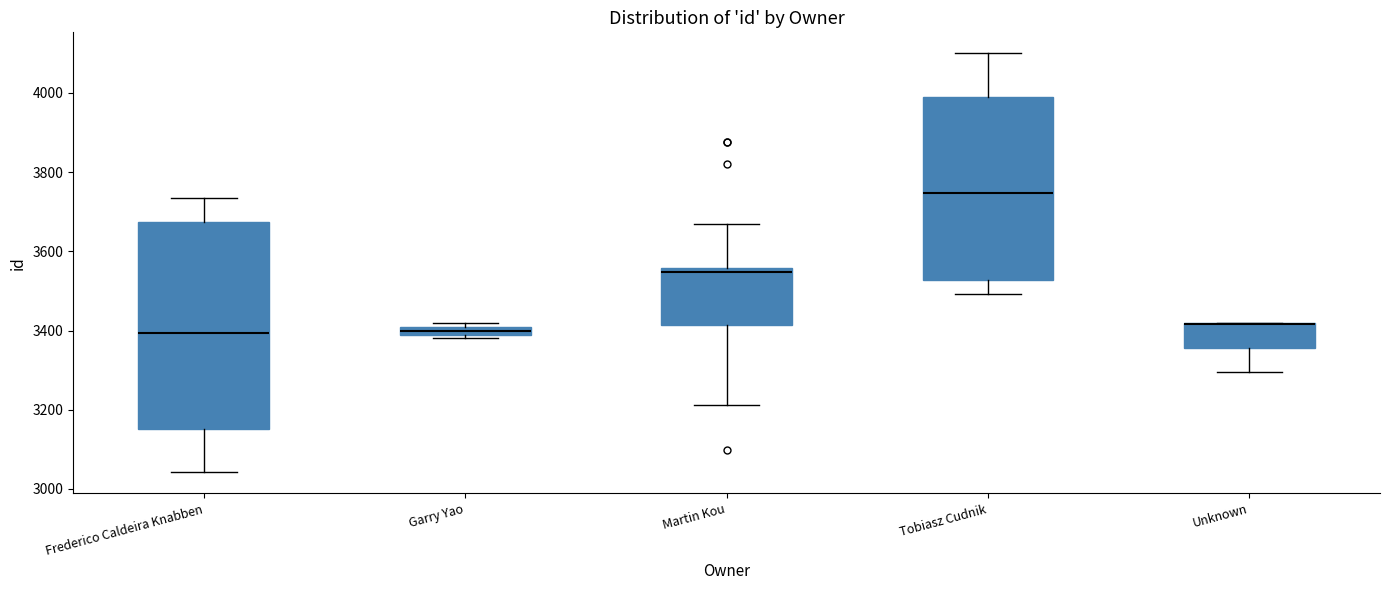

Which box is the tallest, from its lower edge to its upper edge?

Frederico Caldeira Knabben